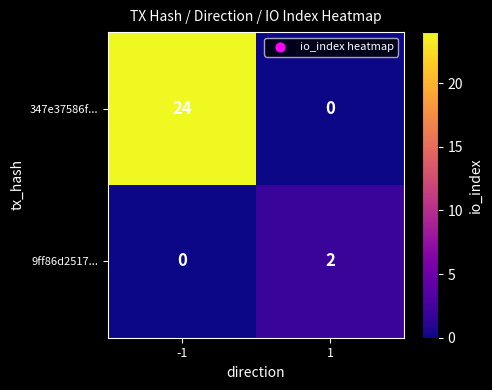

What is the average value of the 347e37586f... series?

12